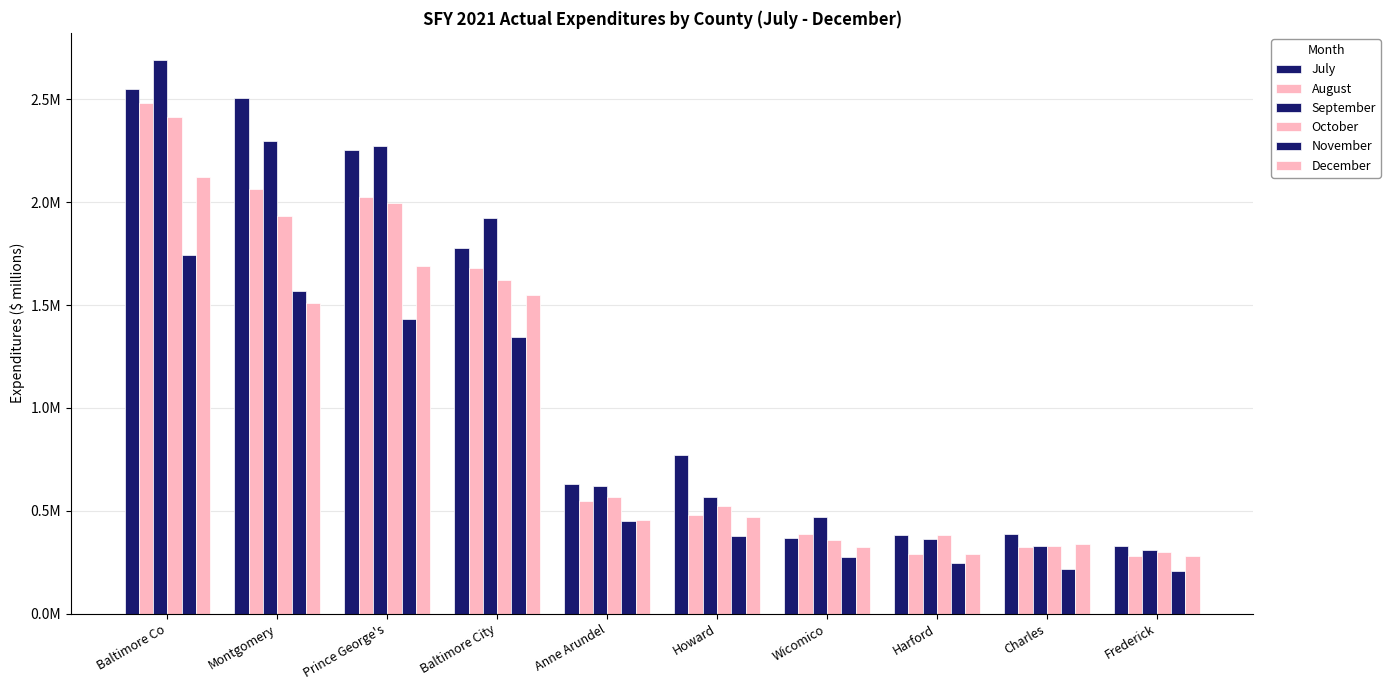

What value does the July series have at Baltimore Co?

2.5